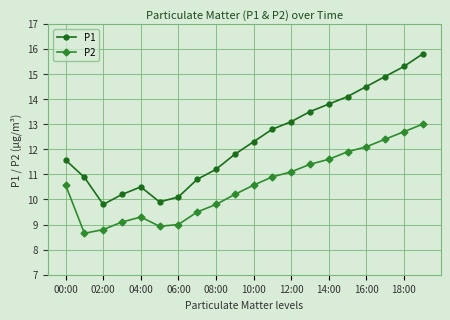

Which series has the largest range (max minus min)?

P1